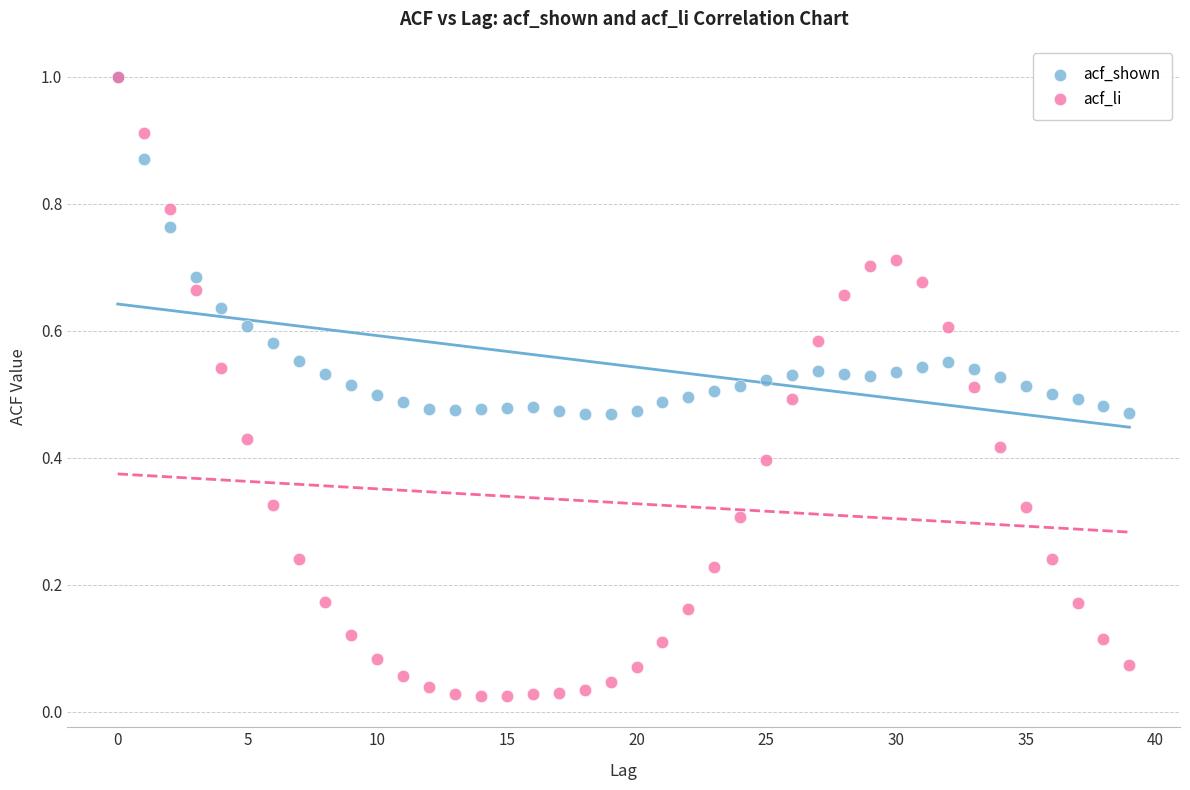

Which series has the widest spread of Y values?

acf_li